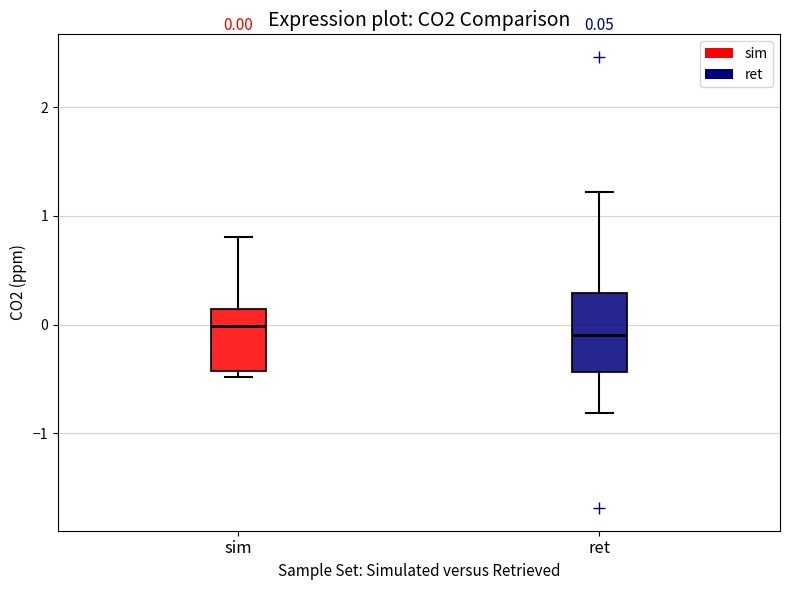

Which box is the tallest, from its lower edge to its upper edge?

ret